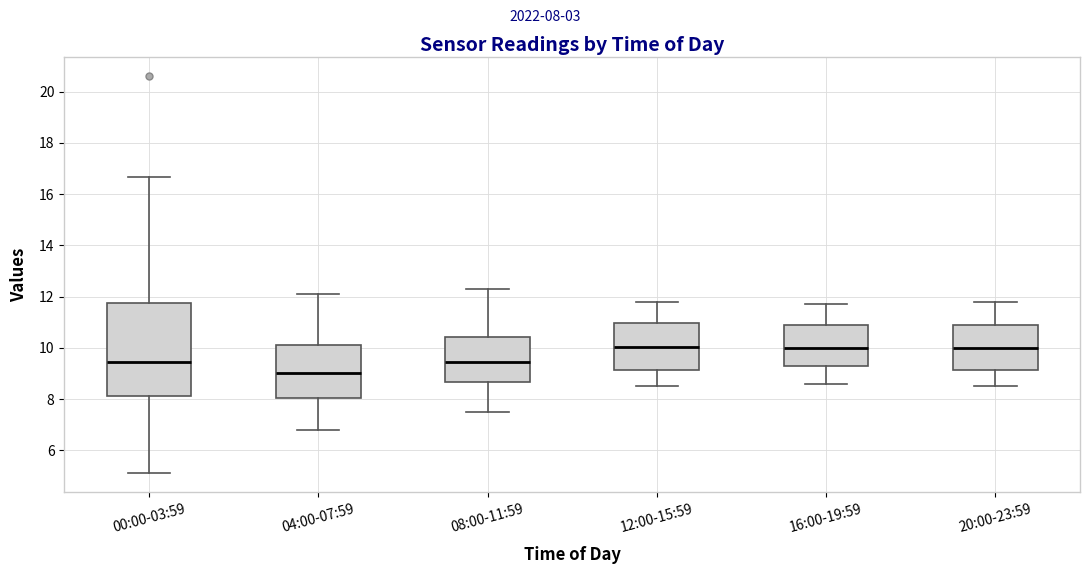

Reading left to right, transcribe this box plot: for each box, give where its median line is, the range the box spans, and where its two whiskers end, as read against the y-axis. The values are not printed on the chart, so give them approximately, as read against the axis.

00:00-03:59: median 9.4, box 8.2 to 11.8, whiskers 5.2 to 16.6
04:00-07:59: median 9.0, box 8.0 to 10.2, whiskers 6.8 to 12.2
08:00-11:59: median 9.4, box 8.6 to 10.4, whiskers 7.6 to 12.4
12:00-15:59: median 10.0, box 9.2 to 11.0, whiskers 8.6 to 11.8
16:00-19:59: median 10.0, box 9.2 to 11.0, whiskers 8.6 to 11.8
20:00-23:59: median 10.0, box 9.2 to 11.0, whiskers 8.6 to 11.8